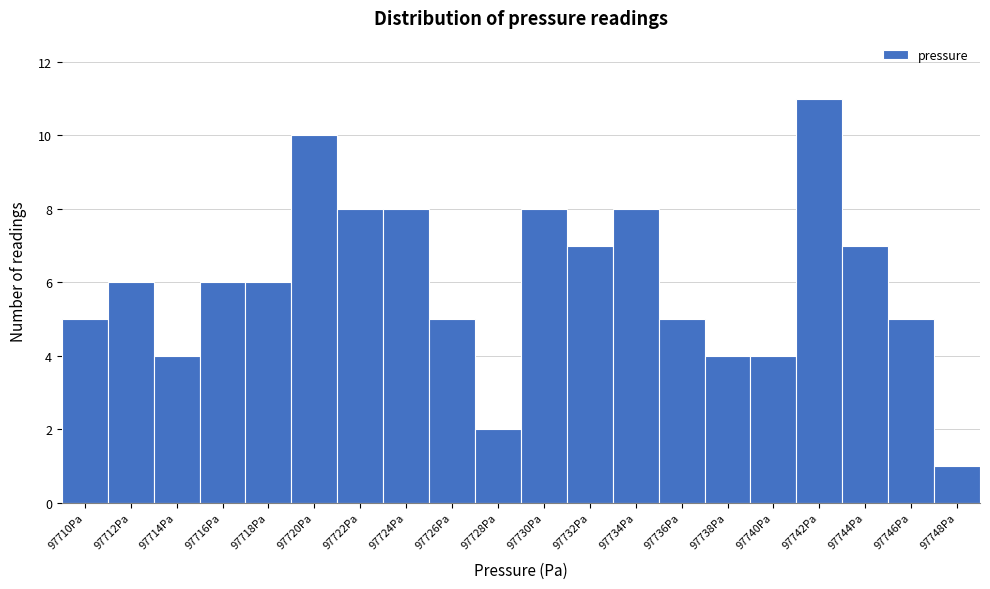

Reading right to left, extract all data points from this chart.

1	5	7	11	4	4	5	8	7	8	2	5	8	8	10	6	6	4	6	5